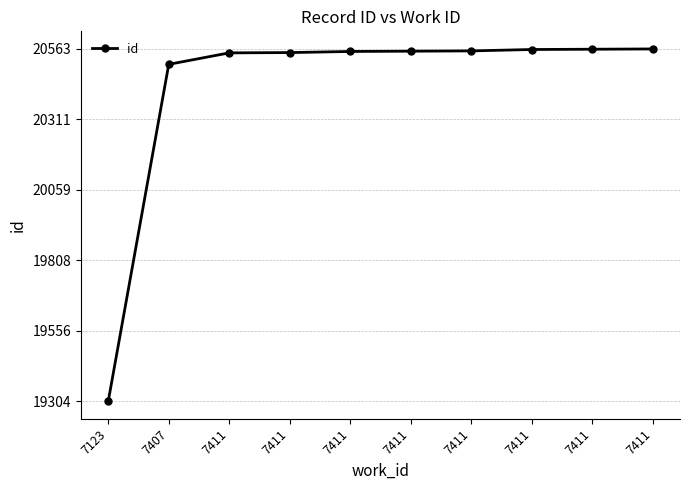

How many lines are shown in the chart?

1